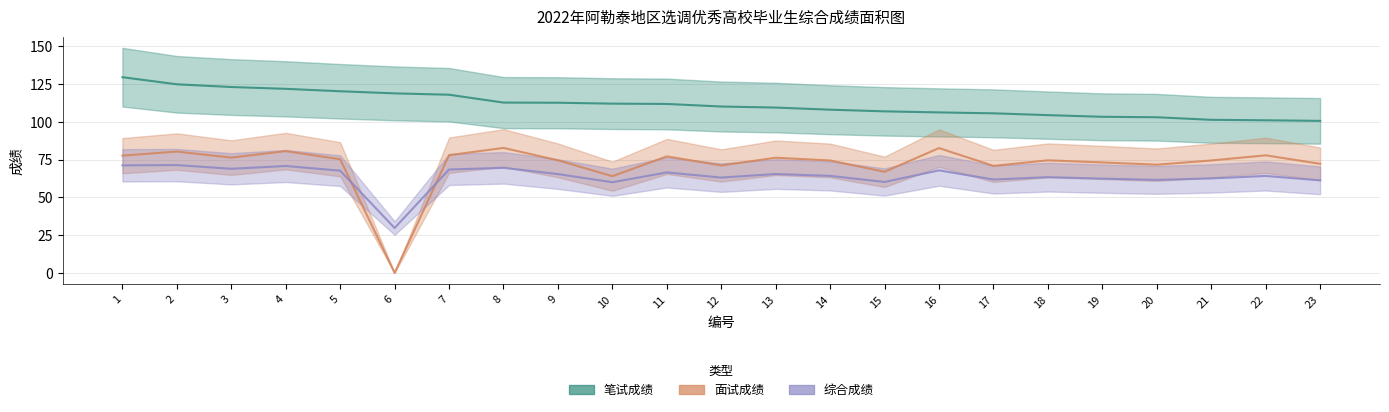

True or false: 笔试成绩 has more than 1 interior local peaks.

False